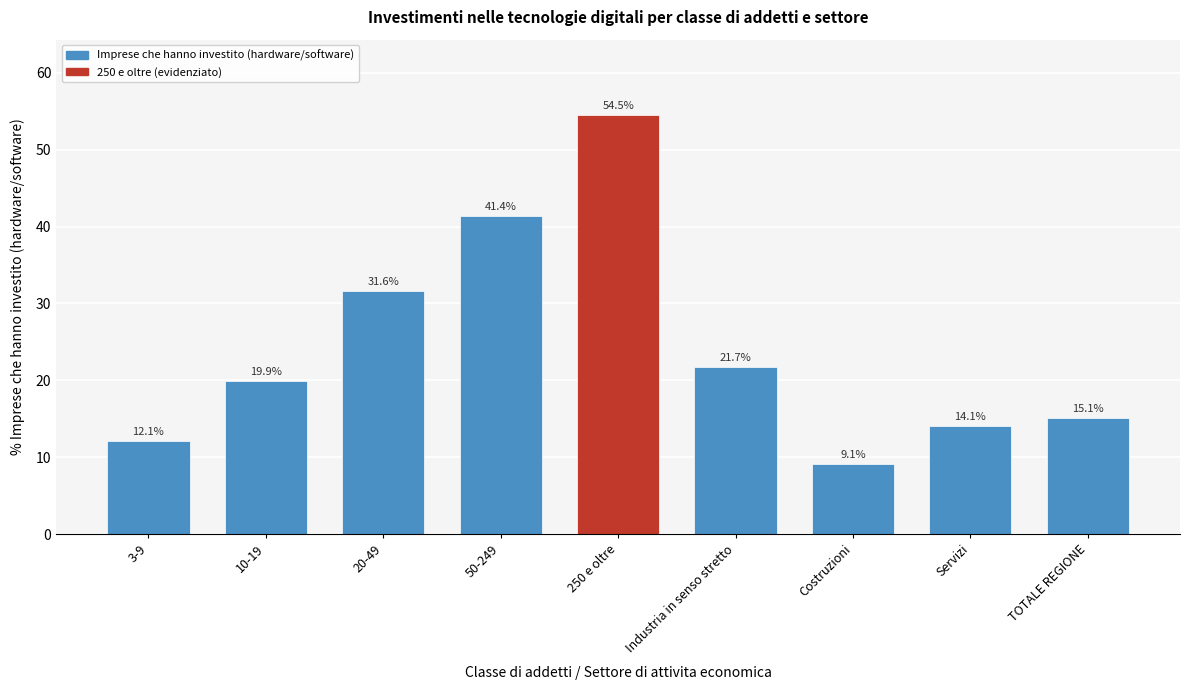

Reading left to right, transcribe all the data shown in this chart.

12.1	19.9	31.6	41.4	54.5	21.7	9.1	14.1	15.1